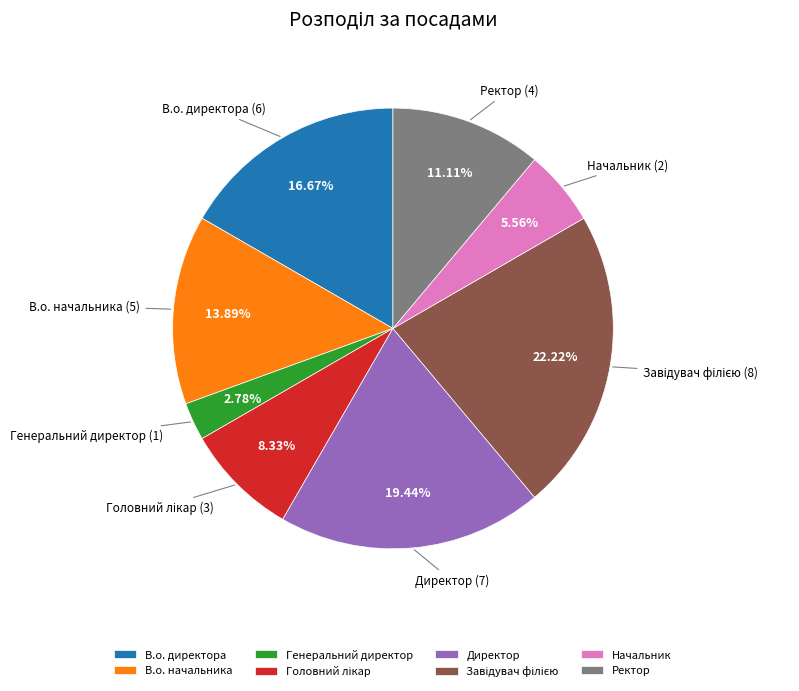

To the nearest percent, what is the average slice percentage?

12%